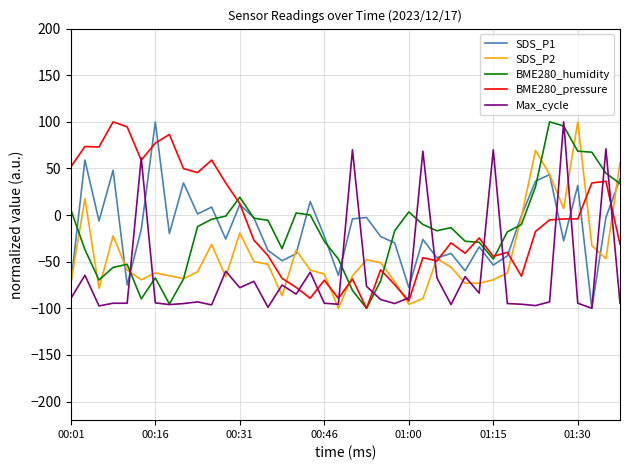

What is the smallest value displayed?

-100.0